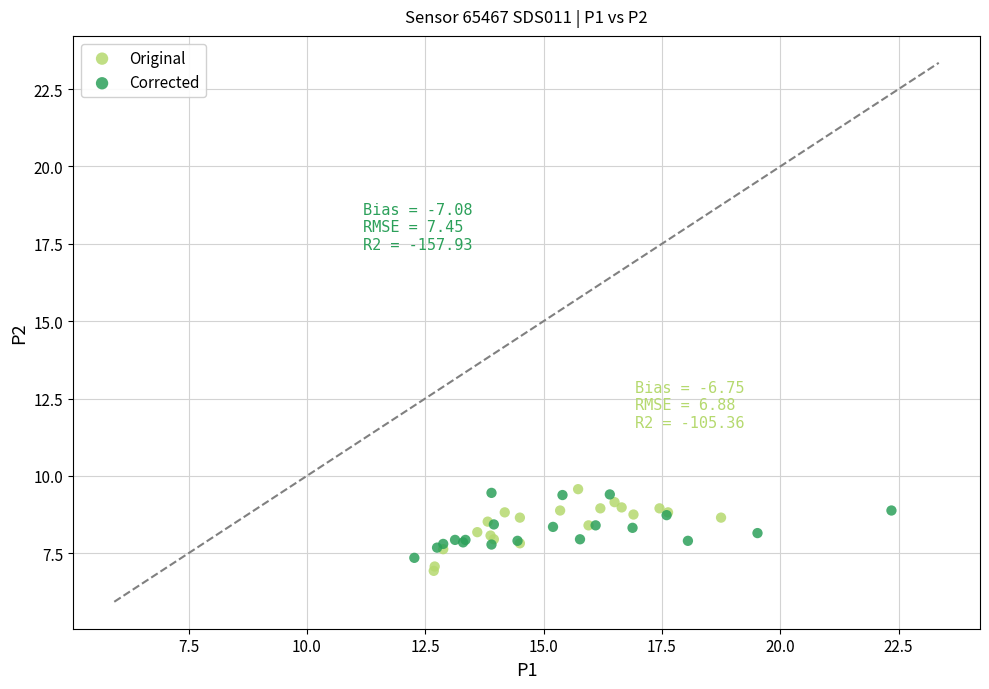

What are all the series names shown in the legend?

Original, Corrected